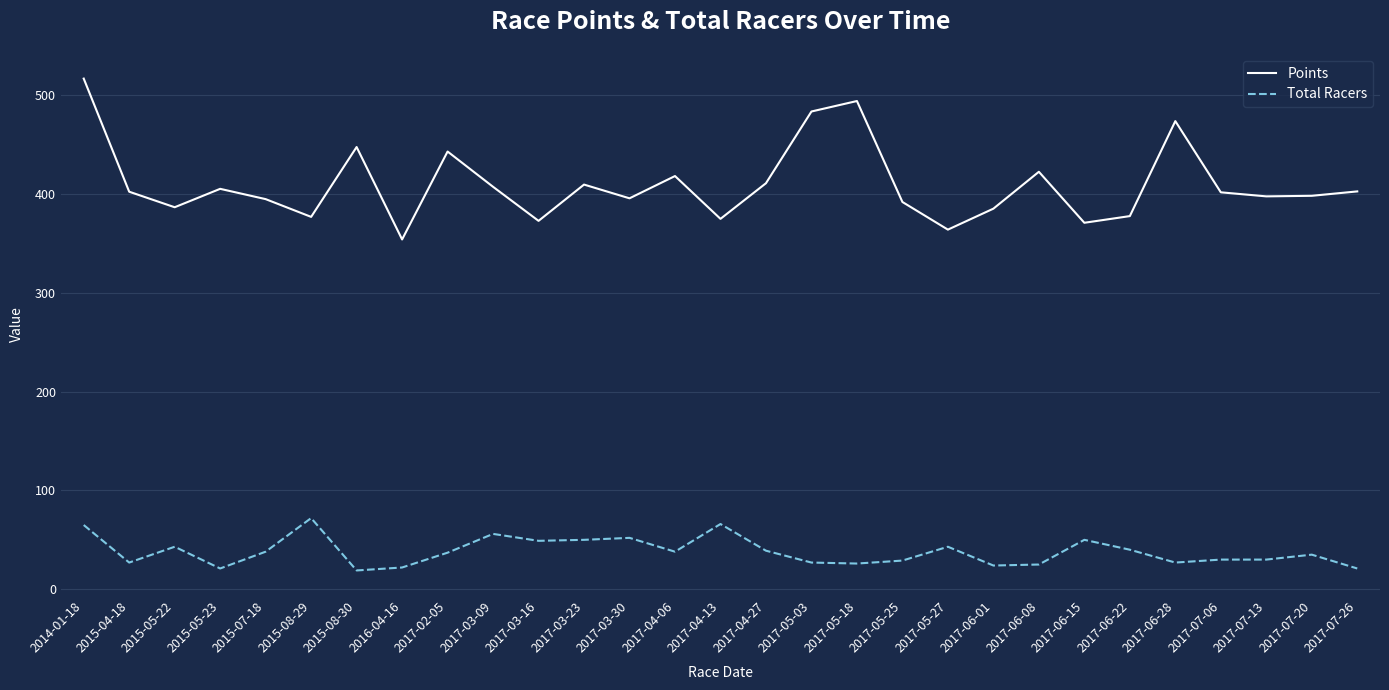

What is the maximum value shown in the chart?

516.9